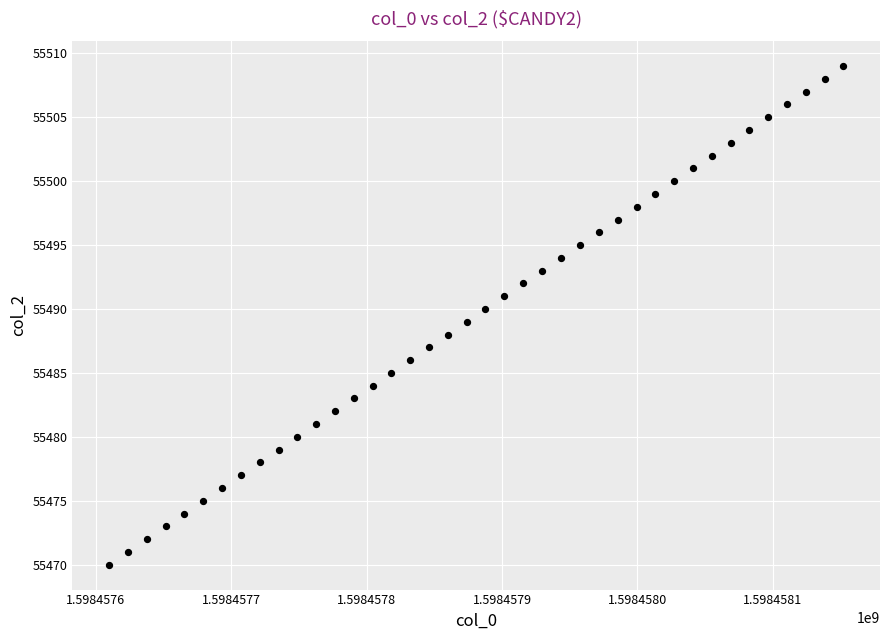

What is the range of Y values (max minus min)?

39